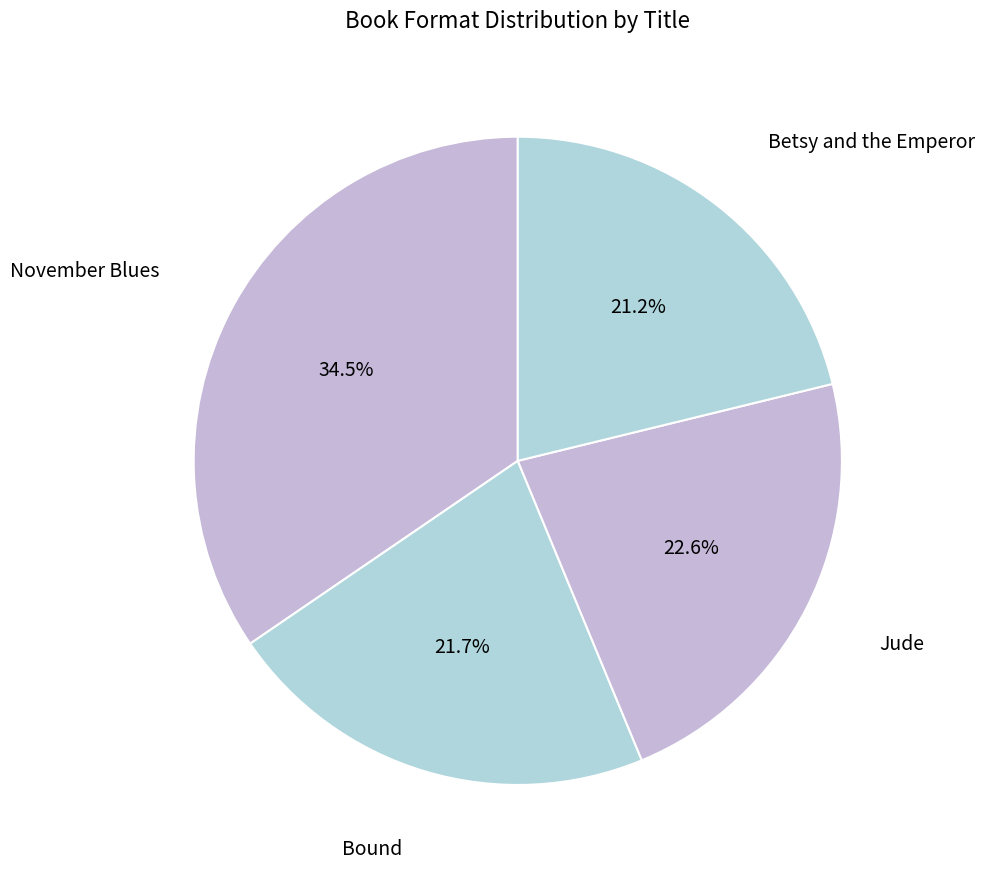

How many segments does this pie chart have?

4